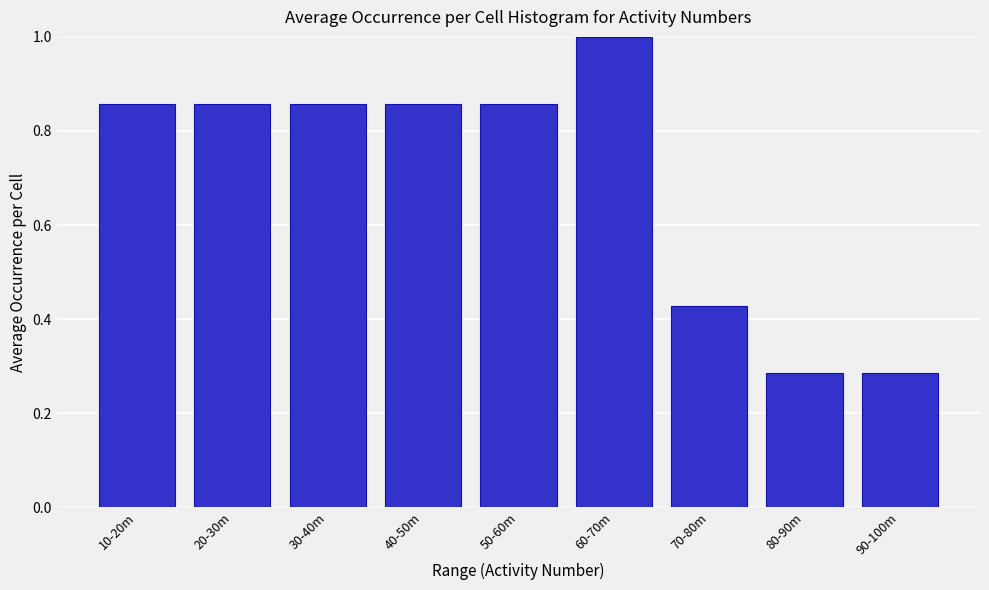

What is the change in value from 20-30m to 80-90m?

-0.6